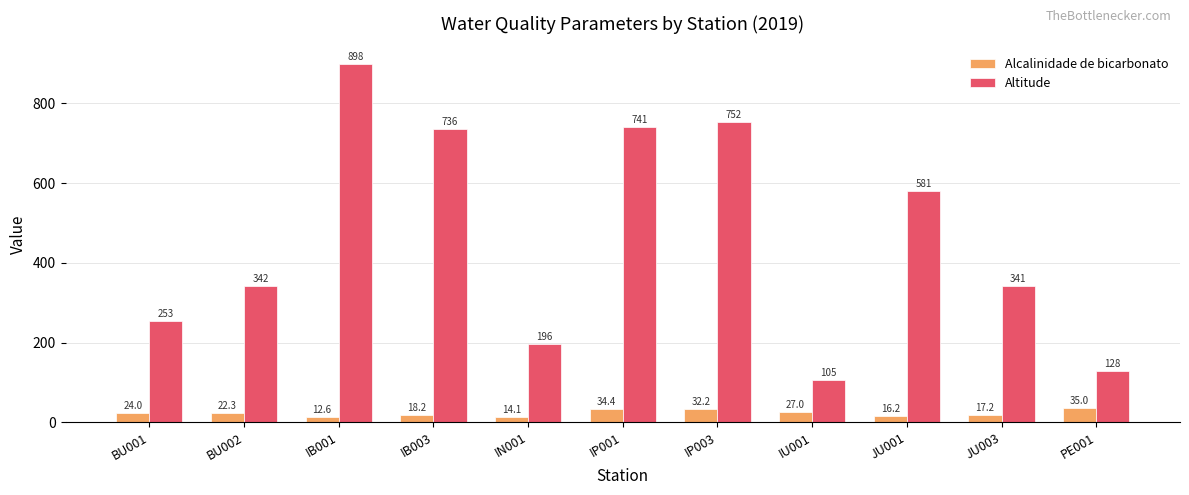

What is the difference between the maximum and minimum values in the Altitude series?

793.0